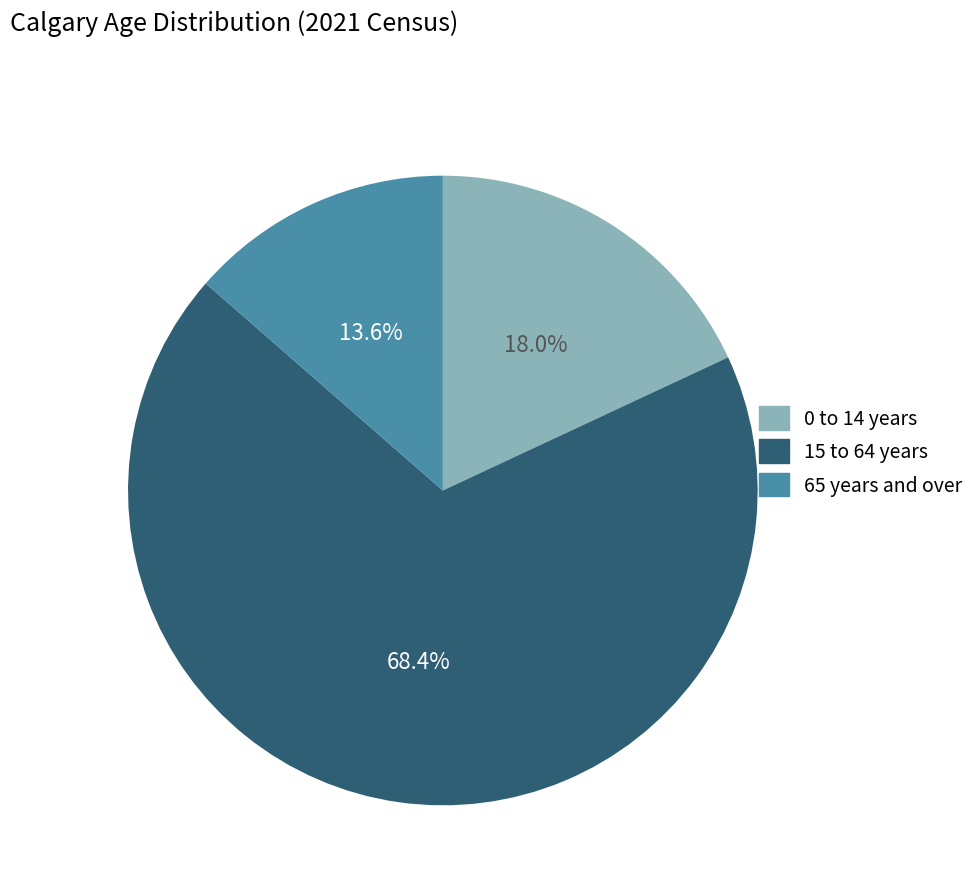

Rank the categories by value from lowest to highest.

65 years and over, 0 to 14 years, 15 to 64 years